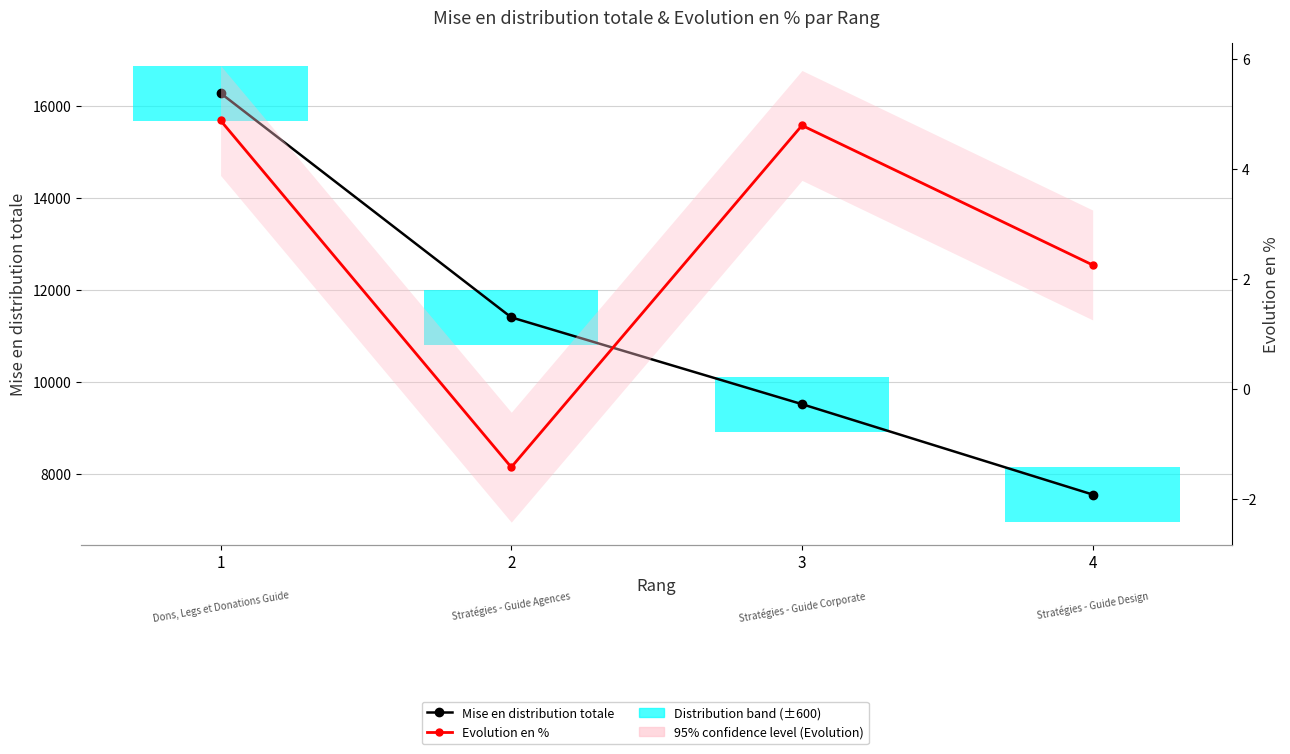

Which category has the highest value in the Mise en distribution totale series?

1